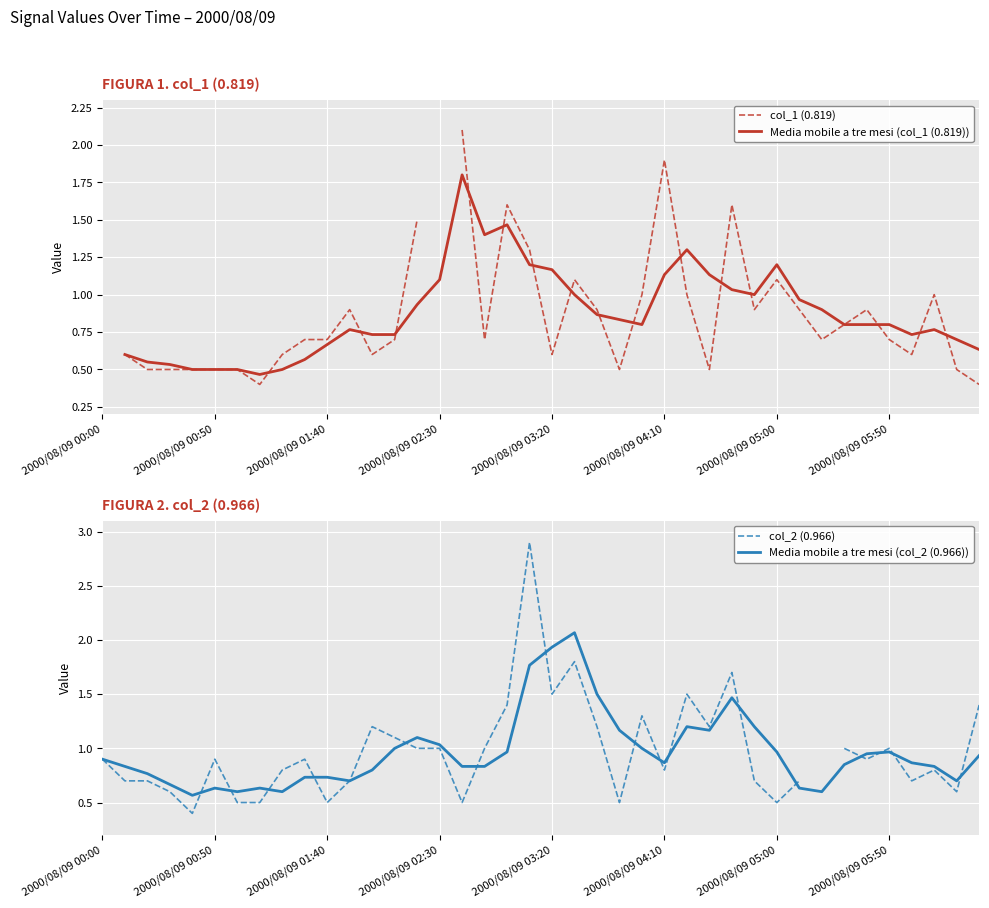

Is the value of Media mobile a tre mesi (col_2 (0.966)) at 24 greater than the value of col_2 (0.966) at 14?

No